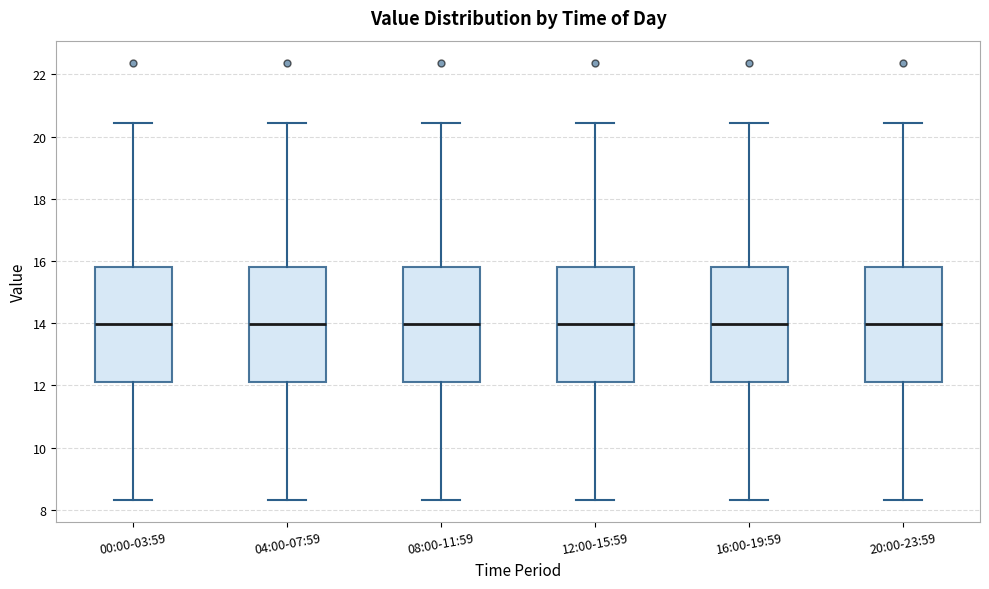

Reading left to right, read every box against the y-axis: the position of its median line, the range the box covers, and the ends of its whiskers. The values are not printed on the chart, so give them approximately, as read against the axis.

00:00-03:59: median 14.0, box 12.2 to 15.8, whiskers 8.4 to 20.4
04:00-07:59: median 14.0, box 12.2 to 15.8, whiskers 8.4 to 20.4
08:00-11:59: median 14.0, box 12.2 to 15.8, whiskers 8.4 to 20.4
12:00-15:59: median 14.0, box 12.2 to 15.8, whiskers 8.4 to 20.4
16:00-19:59: median 14.0, box 12.2 to 15.8, whiskers 8.4 to 20.4
20:00-23:59: median 14.0, box 12.2 to 15.8, whiskers 8.4 to 20.4